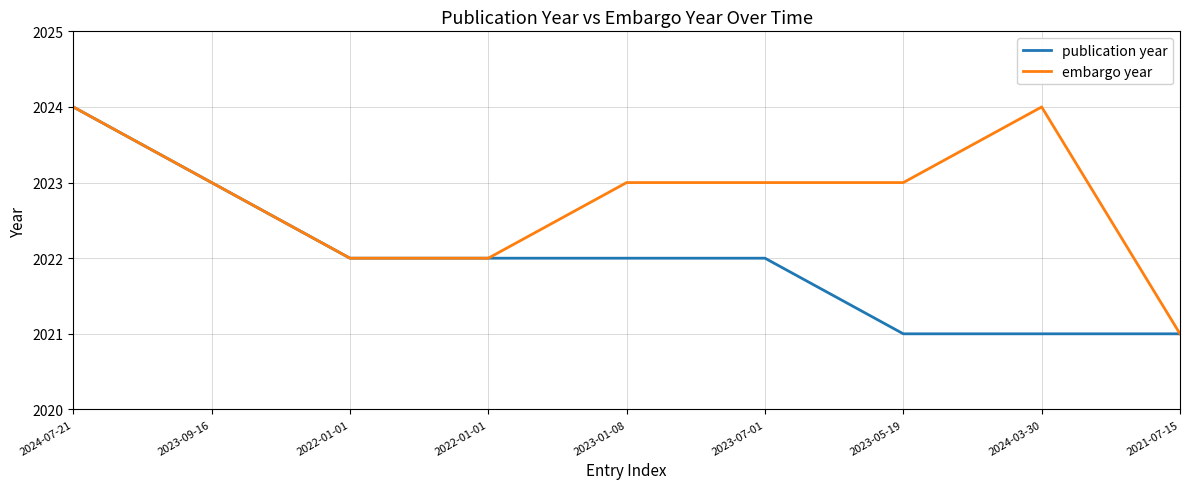

Where does the publication year series first go above 2022?

2024-07-21